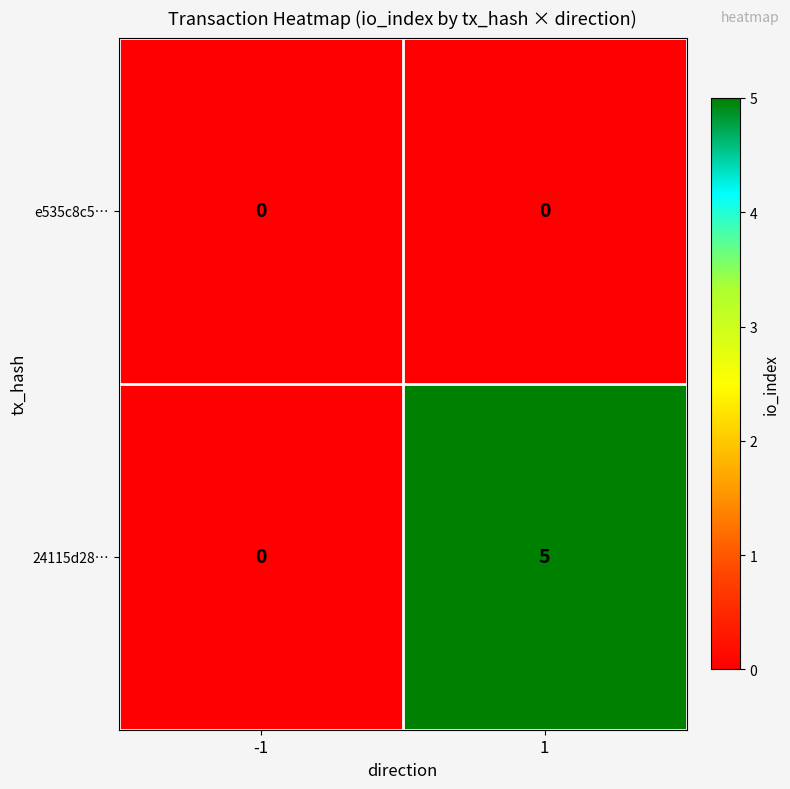

What is the approximate value of 24115d28… at 1?

5